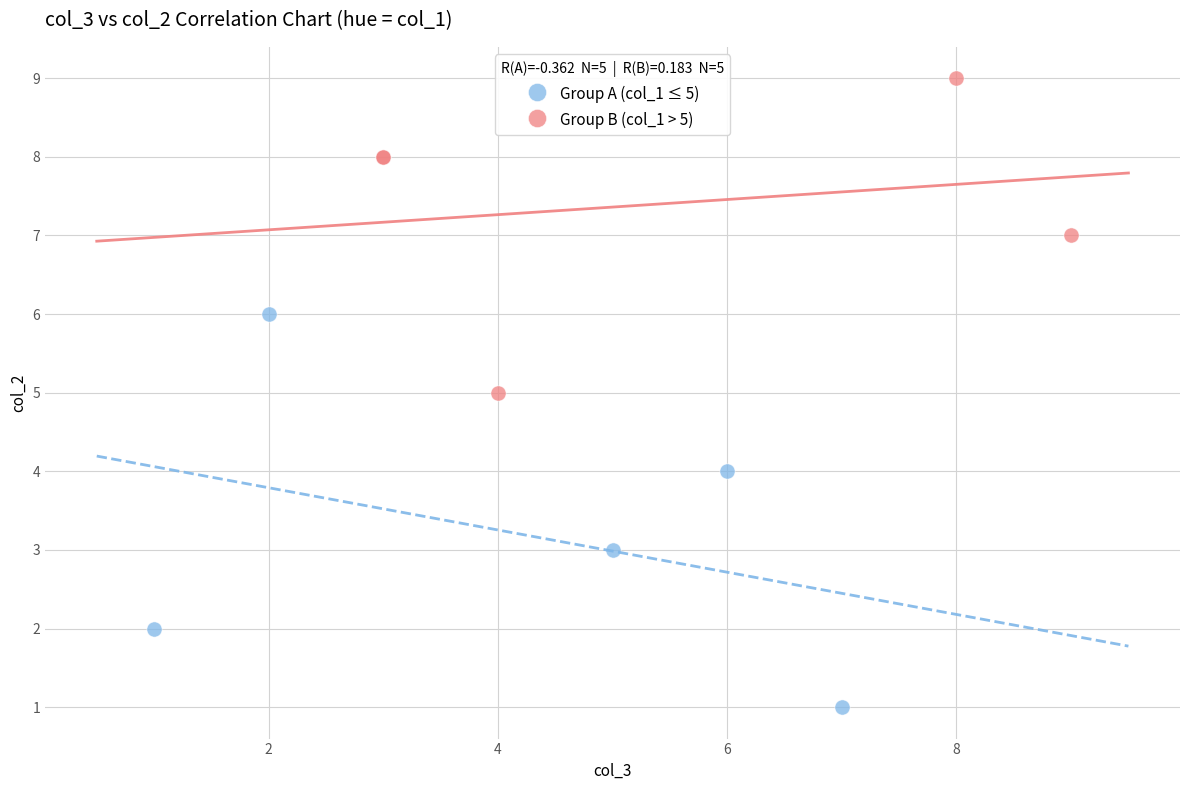

Which series contains the lowest Y value?

Group A (col_1 ≤ 5)